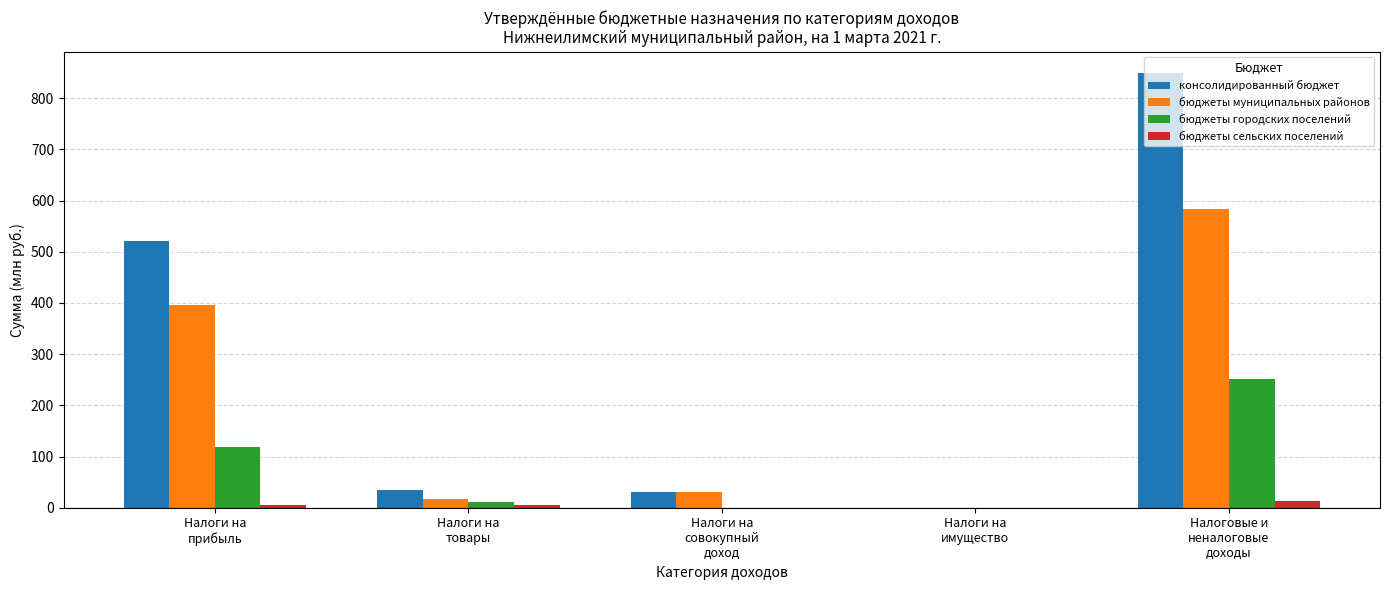

What is the highest value of the бюджеты городских поселений series?

251.9